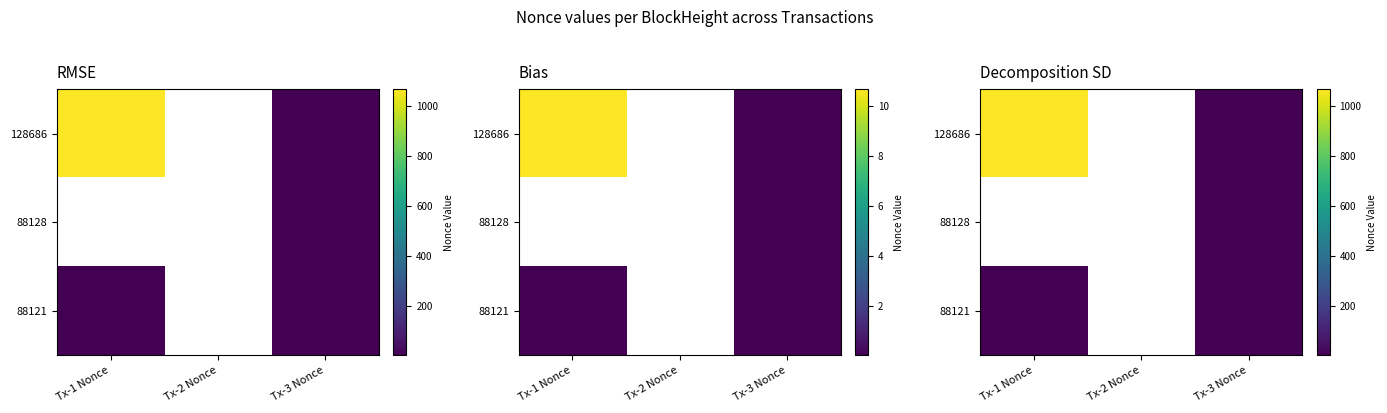

How many series are shown in this chart?

3